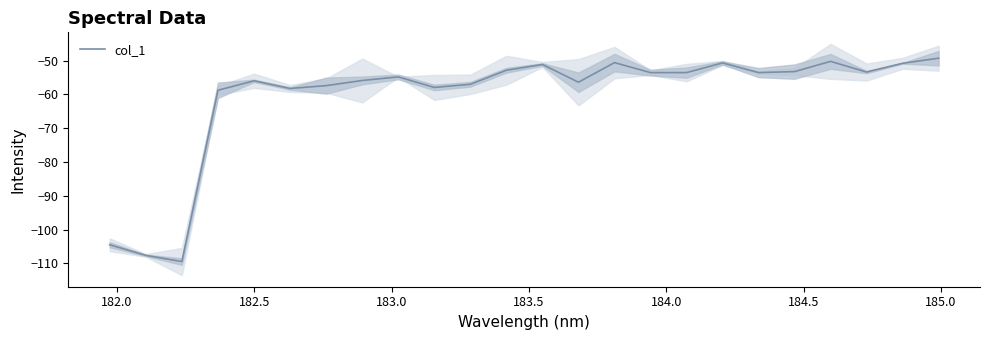

How many lines are shown in the chart?

1